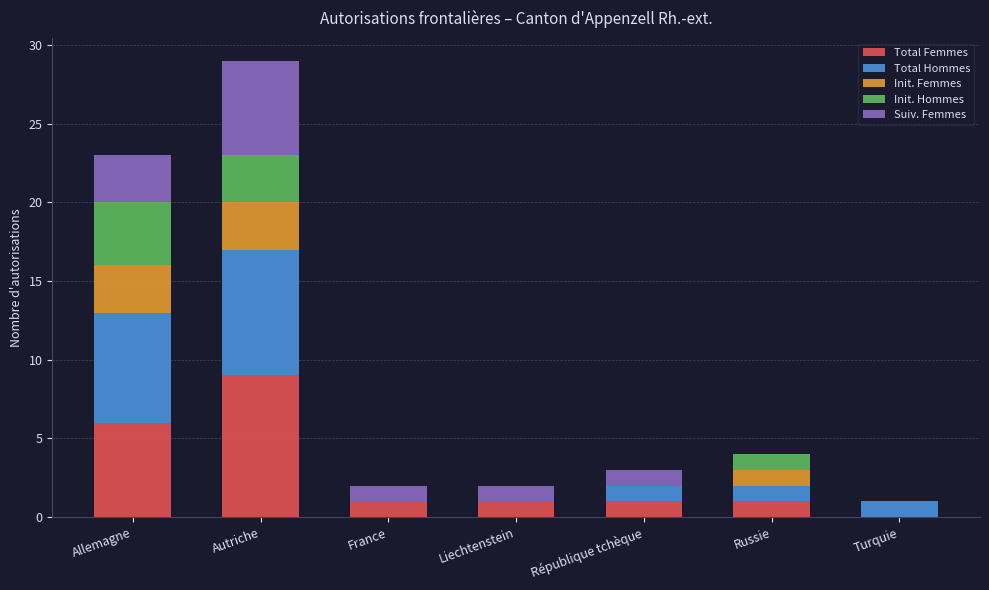

What are all the series names shown in the legend?

Total Femmes, Total Hommes, Init. Femmes, Init. Hommes, Suiv. Femmes